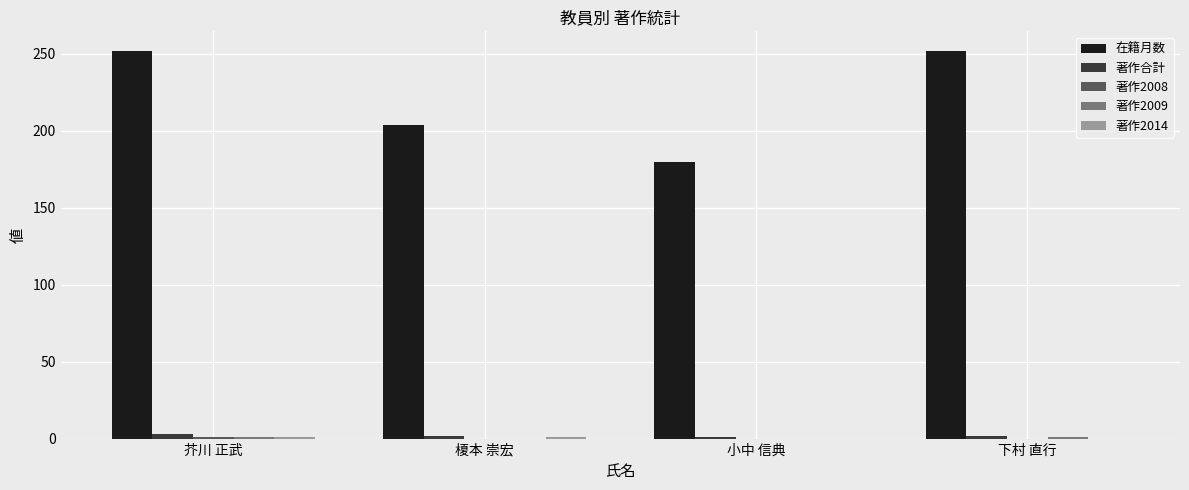

What value does the 著作合計 series have at 榎本 崇宏?

2